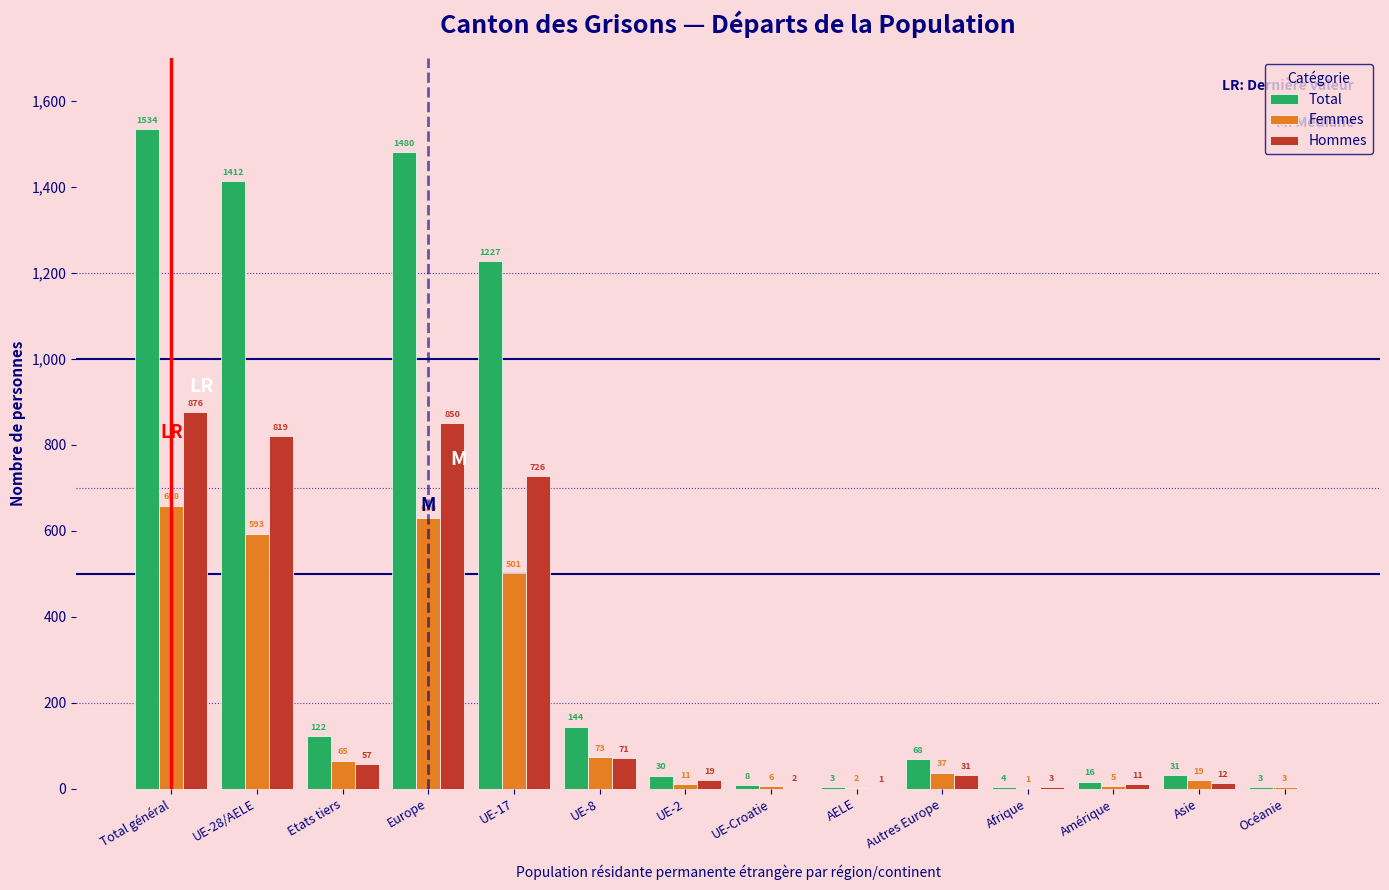

Reading right to left, extract all data points from this chart.

Total: Océanie=3	Asie=31	Amérique=16	Afrique=4	Autres Europe=68	AELE=3	UE-Croatie=8	UE-2=30	UE-8=144	UE-17=1227	Europe=1480	Etats tiers=122	UE-28/AELE=1412	Total général=1534
Femmes: Océanie=3	Asie=19	Amérique=5	Afrique=1	Autres Europe=37	AELE=2	UE-Croatie=6	UE-2=11	UE-8=73	UE-17=501	Europe=630	Etats tiers=65	UE-28/AELE=593	Total général=658
Hommes: Océanie=0	Asie=12	Amérique=11	Afrique=3	Autres Europe=31	AELE=1	UE-Croatie=2	UE-2=19	UE-8=71	UE-17=726	Europe=850	Etats tiers=57	UE-28/AELE=819	Total général=876